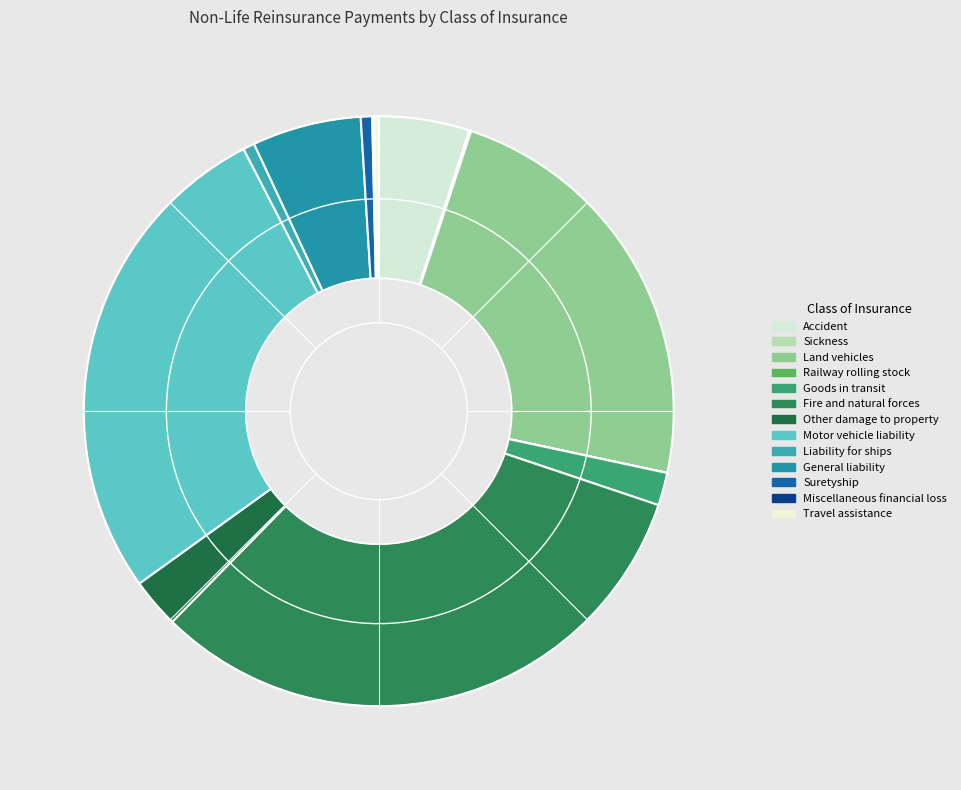

Is there a majority slice in this chart?

No